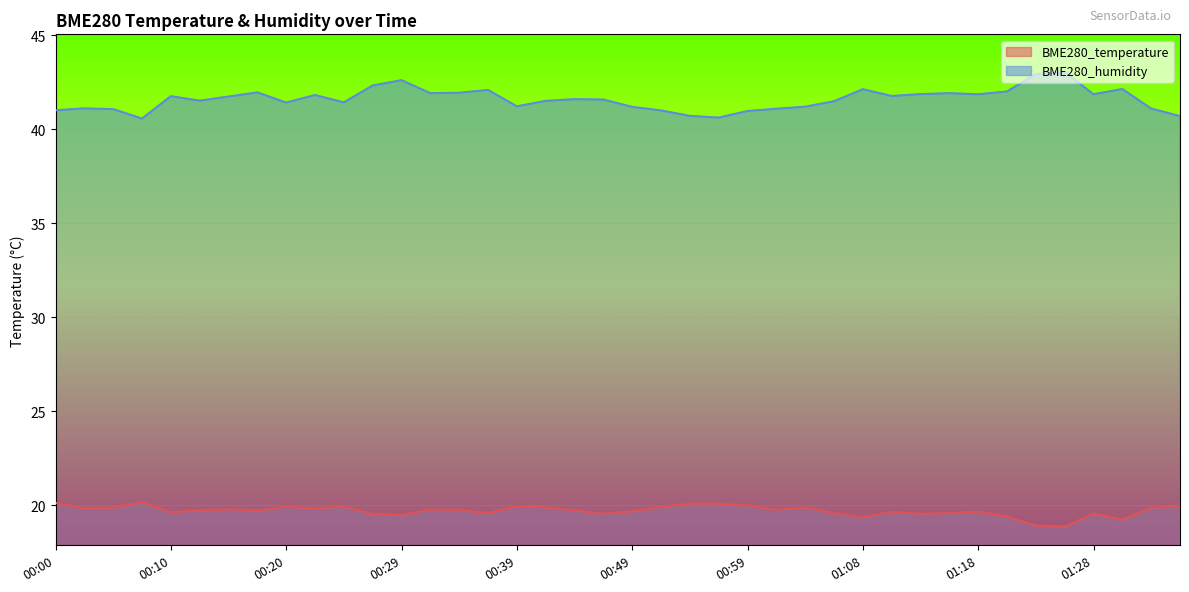

What is the average value of the BME280_humidity series?

41.6